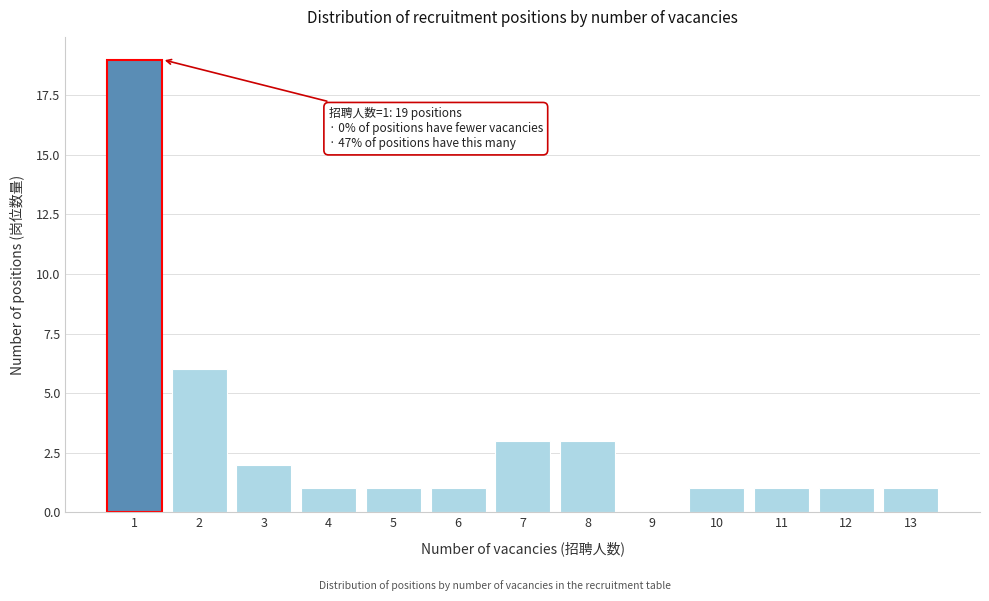

Reading left to right, what are all the values shown in this chart?

1=19	2=6	3=2	4=1	5=1	6=1	7=3	8=3	9=0	10=1	11=1	12=1	13=1